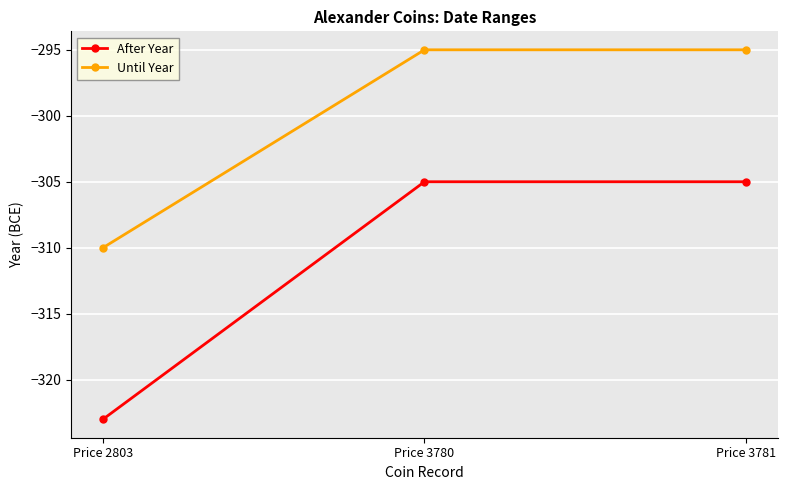

What value does the Until Year series have at Price 3780?

-295